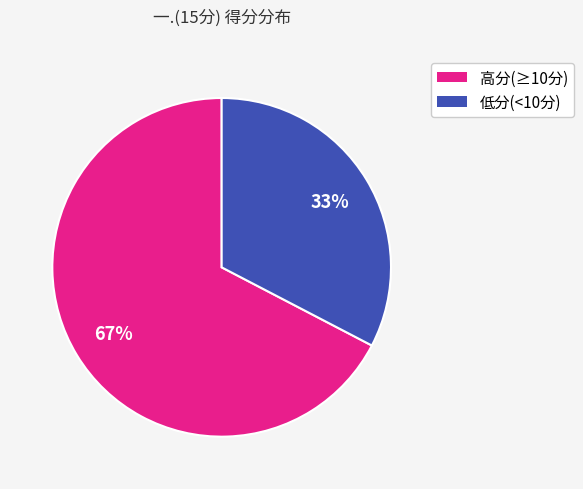

To the nearest percent, what is the average slice percentage?

50%